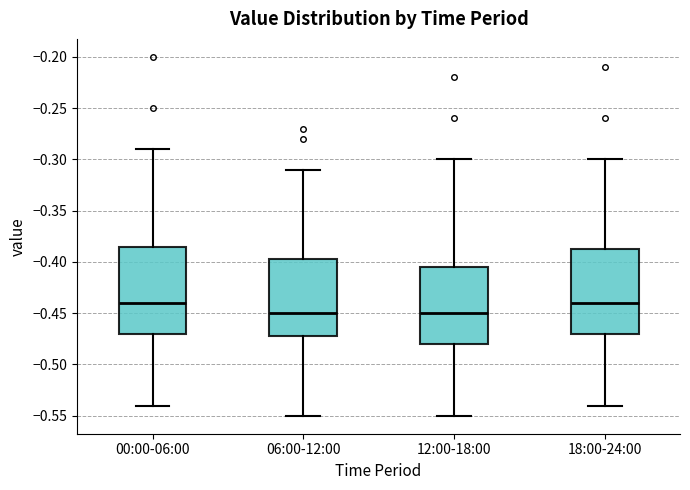

Reading left to right, transcribe this box plot: for each box, give where its median line is, the range the box spans, and where its two whiskers end, as read against the y-axis. The values are not printed on the chart, so give them approximately, as read against the axis.

00:00-06:00: median -0.440, box -0.470 to -0.385, whiskers -0.540 to -0.290
06:00-12:00: median -0.450, box -0.470 to -0.395, whiskers -0.550 to -0.310
12:00-18:00: median -0.450, box -0.480 to -0.405, whiskers -0.550 to -0.300
18:00-24:00: median -0.440, box -0.470 to -0.385, whiskers -0.540 to -0.300